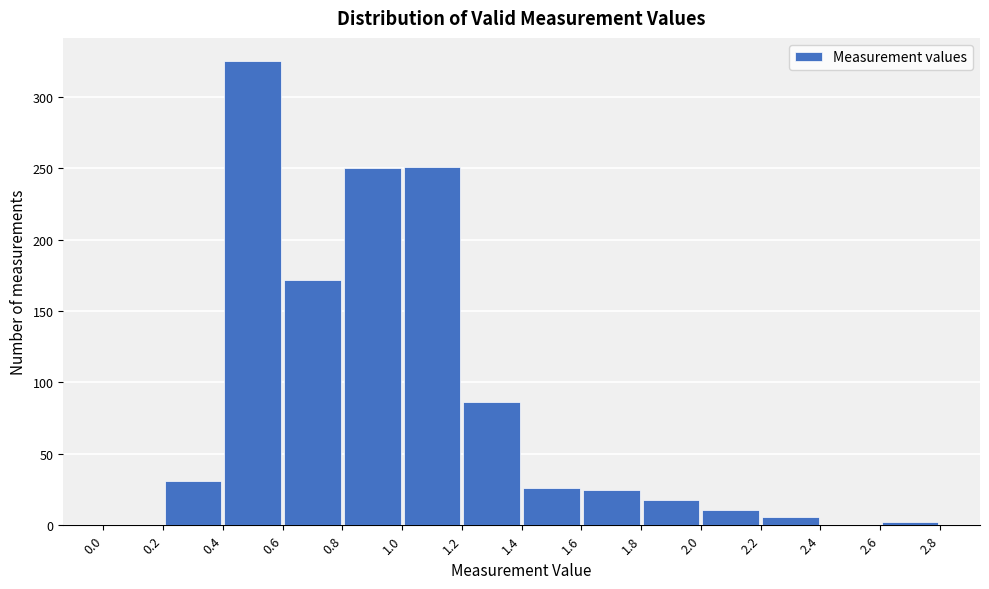

Reading left to right, transcribe this chart: for each bar, give the range it covers on the x-axis and its height. The values are not printed on the chart, so give them approximately, as read against the axis.

0.0 to 0.2: 0
0.2 to 0.4: 30
0.4 to 0.6: 325
0.6 to 0.8: 170
0.8 to 1.0: 250
1.0 to 1.2: 250
1.2 to 1.4: 85
1.4 to 1.6: 25
1.6 to 1.8: 25
1.8 to 2.0: 20
2.0 to 2.2: 10
2.2 to 2.4: 5
2.4 to 2.6: 0
2.6 to 2.8: under 5